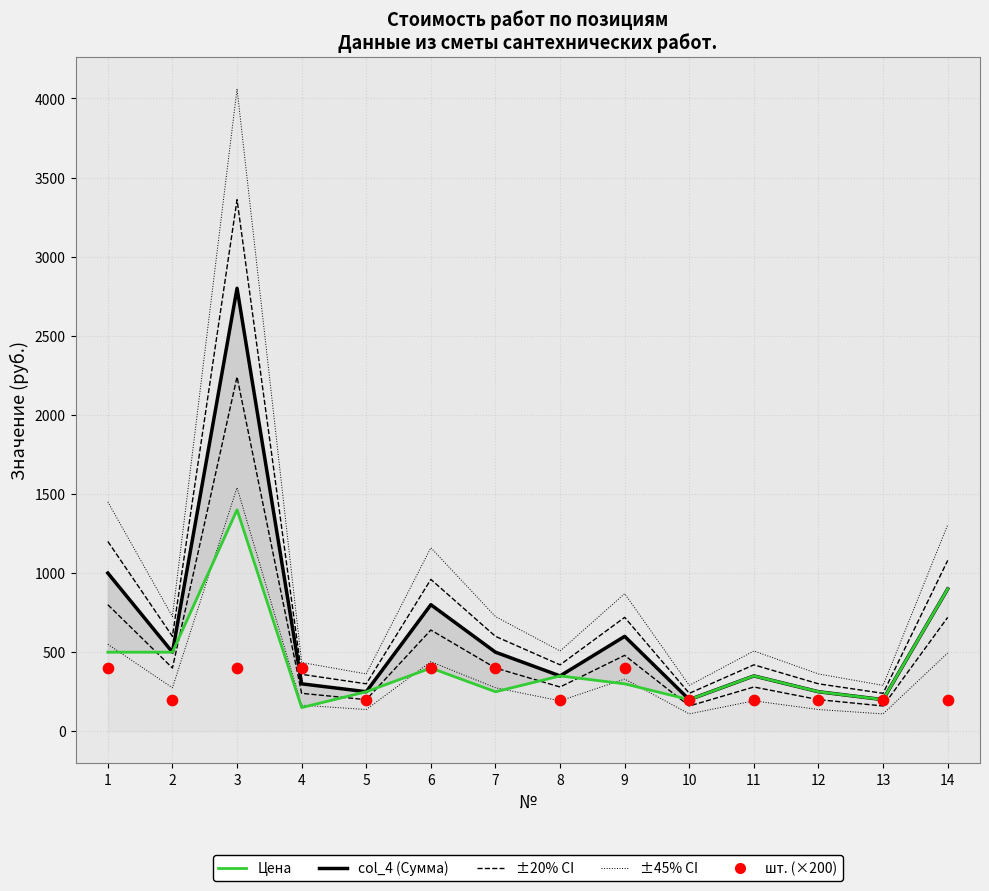

Is the value of Цена at 13 greater than the value of ±45% (col_4) at 5?

No